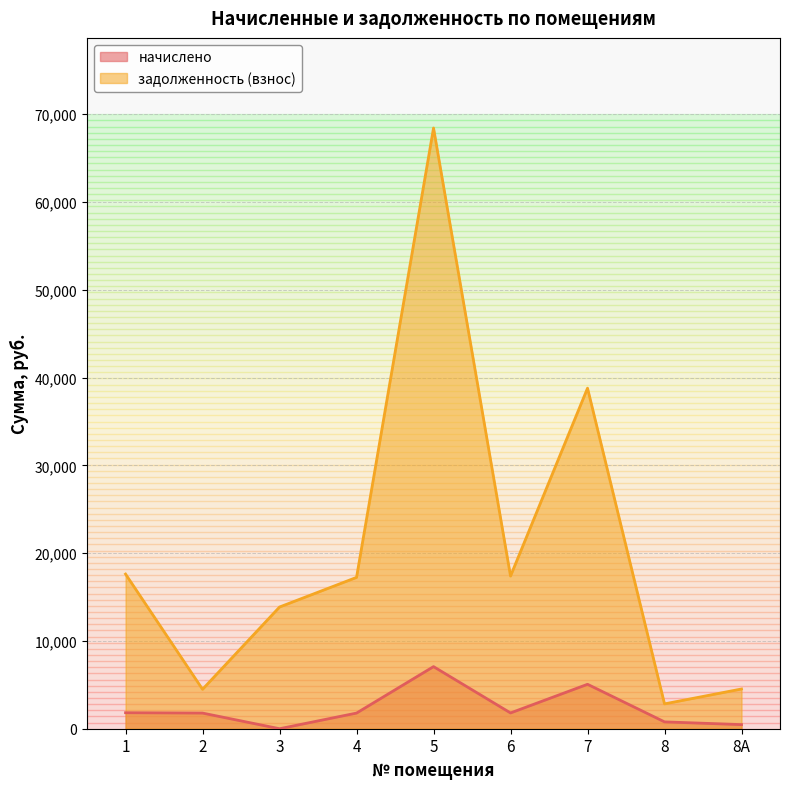

True or false: the data shows 9633.7 at 1.

False